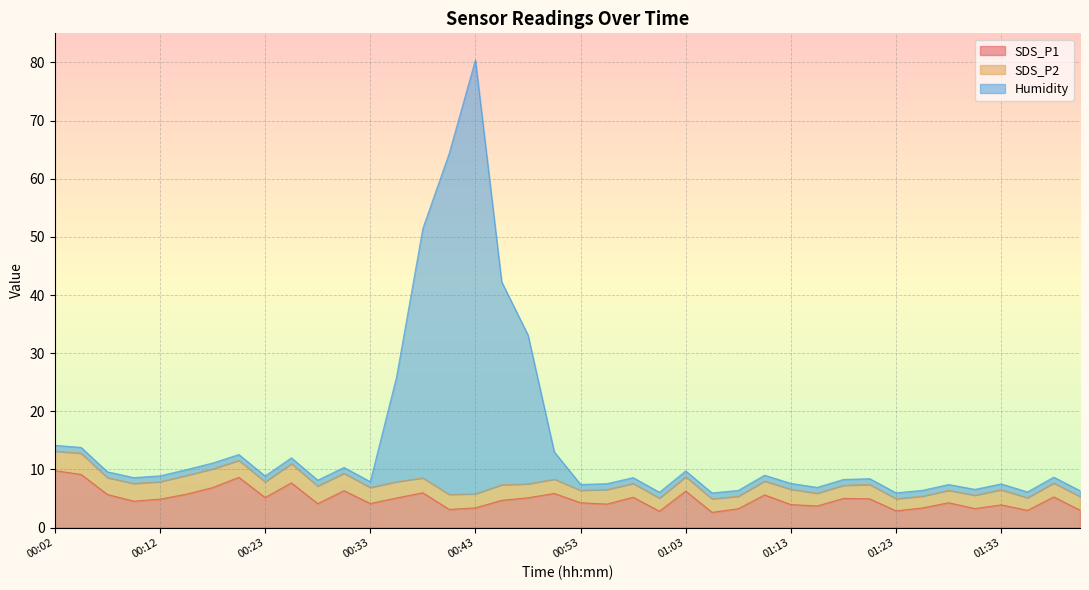

True or false: SDS_P1 and Humidity intersect in this chart.

False